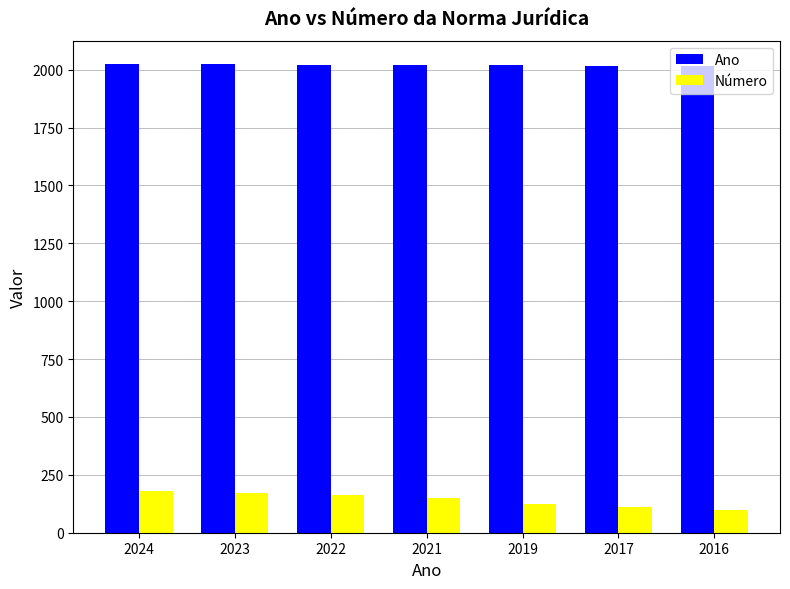

At which label does Ano first exceed 2021?

2024